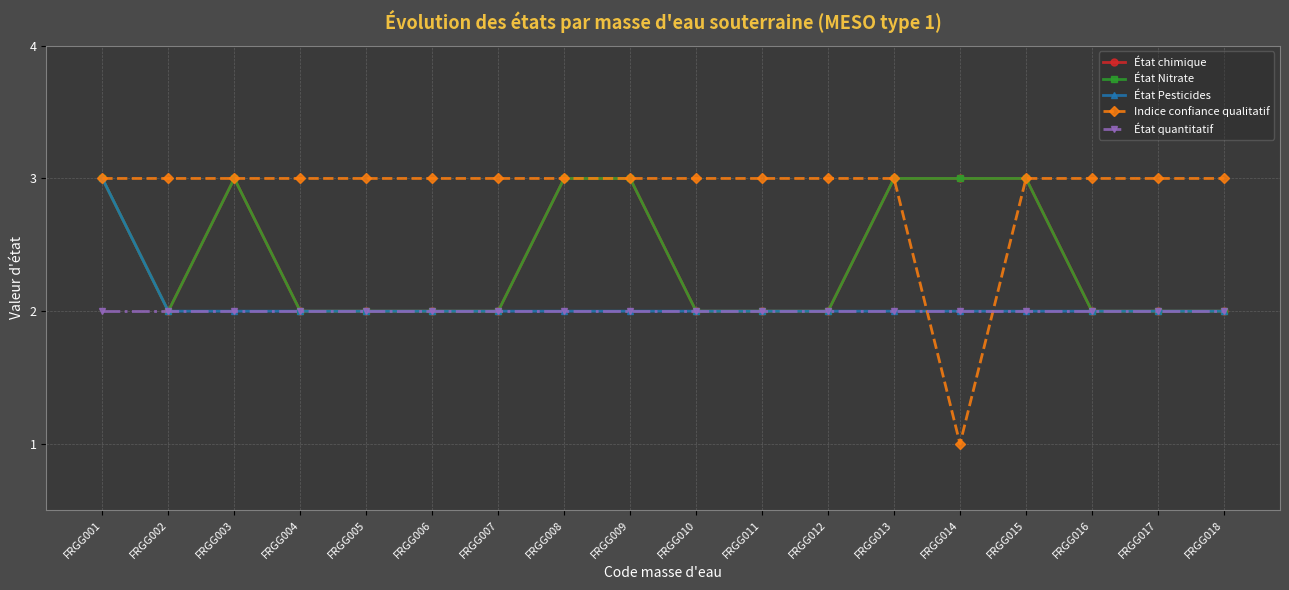

How many État Nitrate values are between 2 and 3?

18